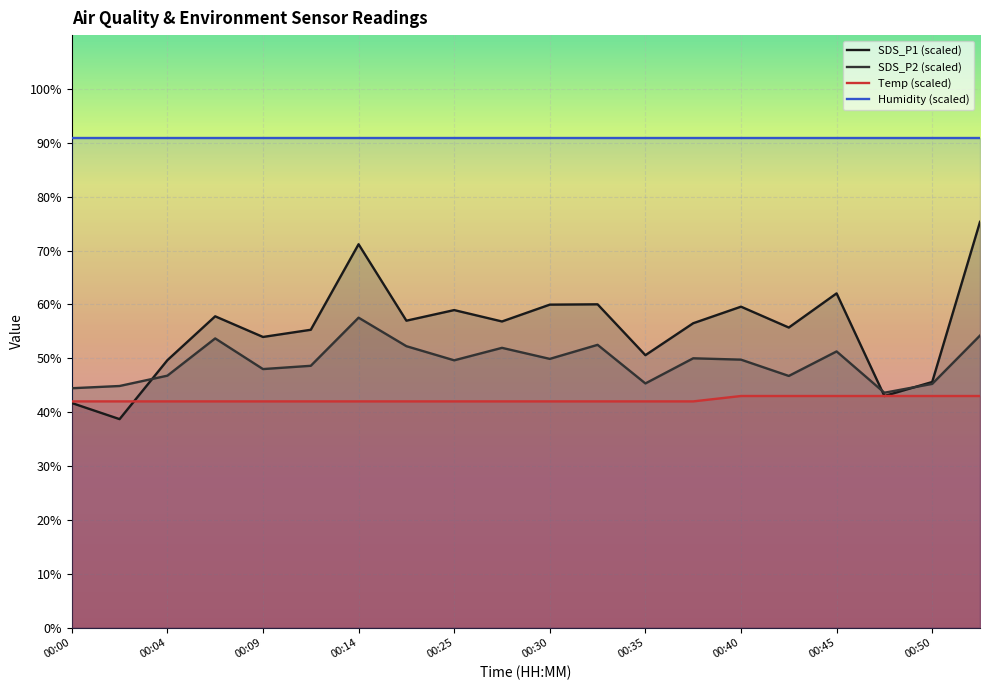

True or false: Temp (scaled) and Humidity (scaled) cross at least once.

False